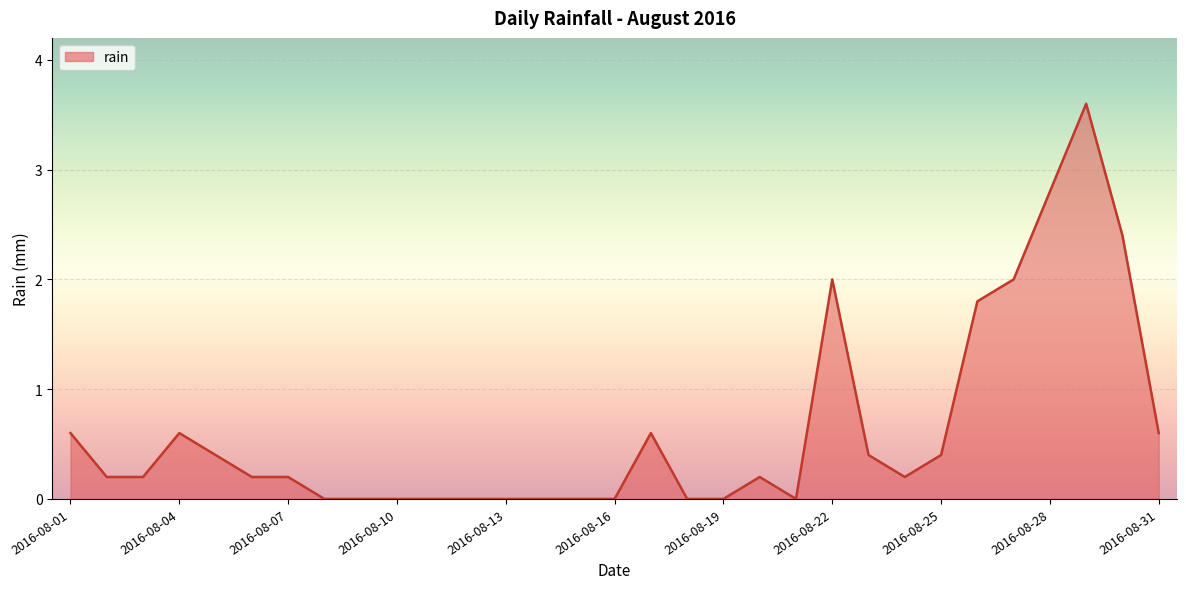

What is the greatest value displayed?

3.6